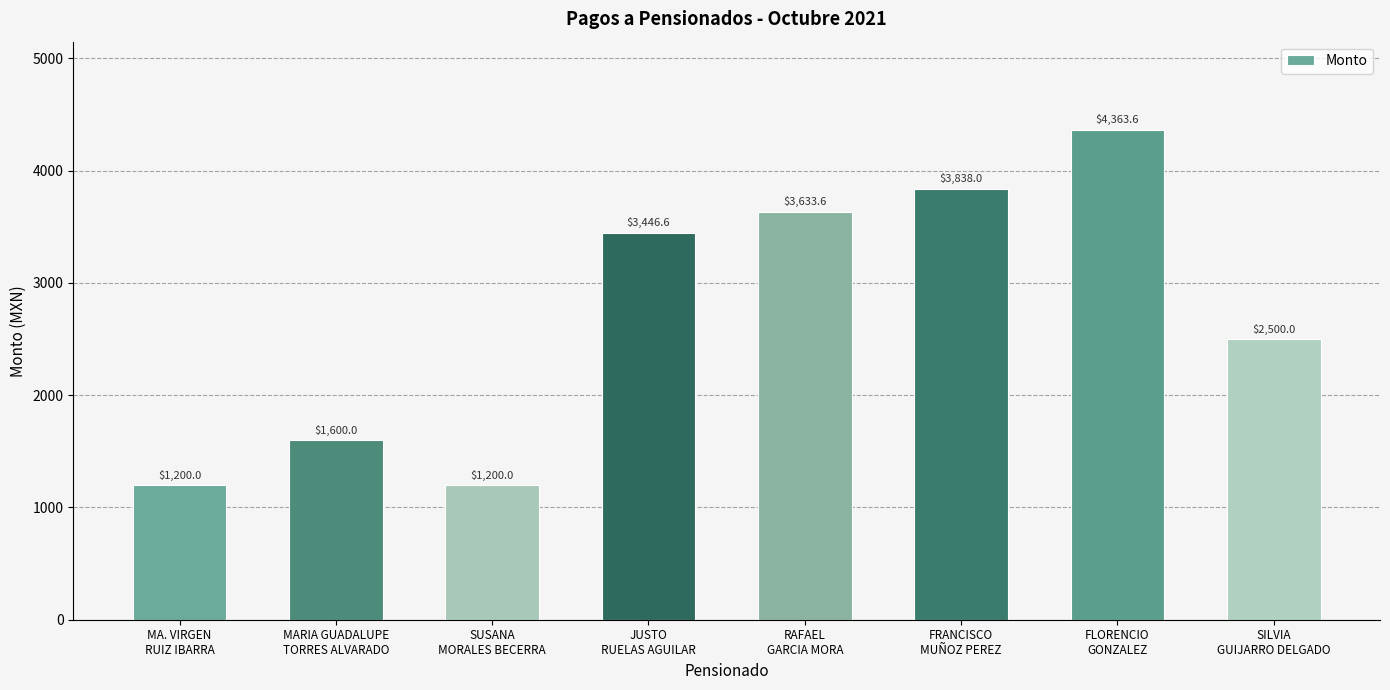

What is the ratio of the value at FRANCISCO
MUÑOZ PEREZ to the value at MARIA GUADALUPE
TORRES ALVARADO?

2.4